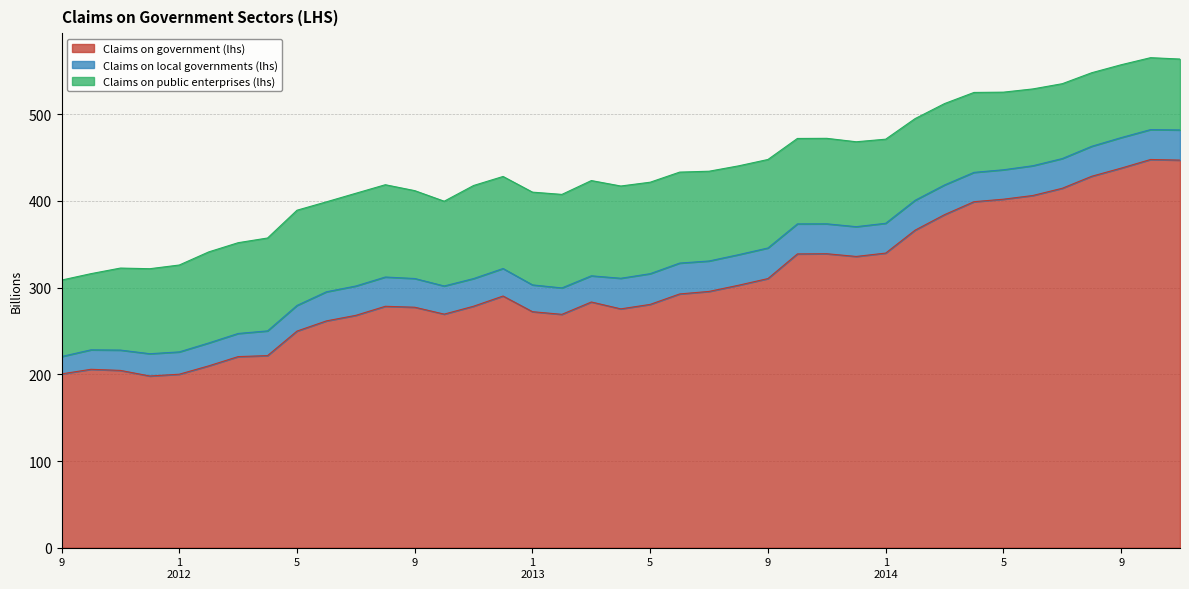

What are all the series names shown in the legend?

Claims on government (lhs), Claims on local governments (lhs), Claims on public enterprises (lhs)